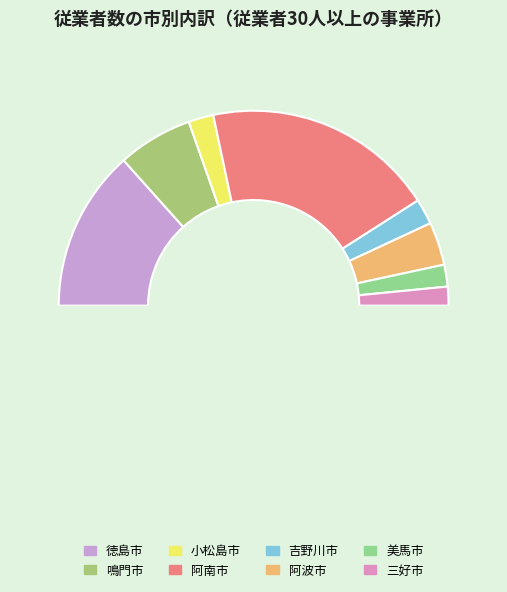

To the nearest percent, what portion does 鳴門市 represent?

12%